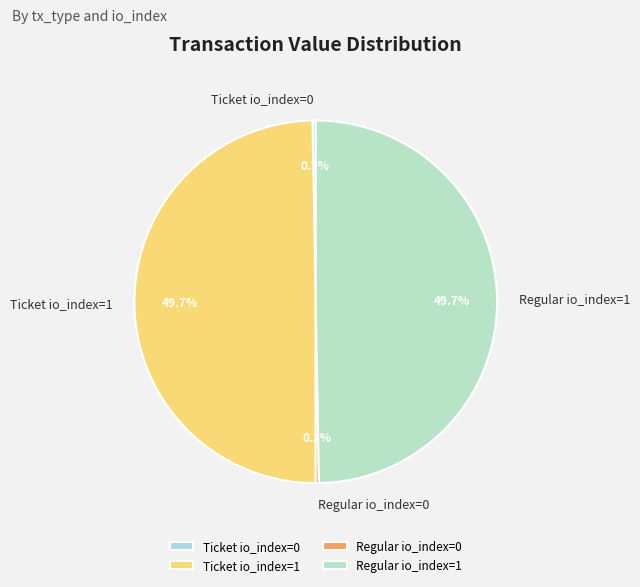

The Regular io_index=1 slice represents 50% of the pie. True or false?

True